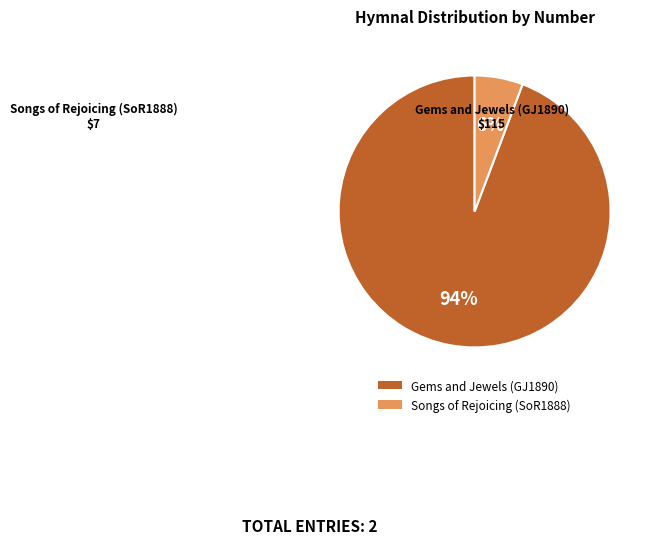

To the nearest percent, what is the combined percentage of Songs of Rejoicing (SoR1888) and Gems and Jewels (GJ1890)?

100%